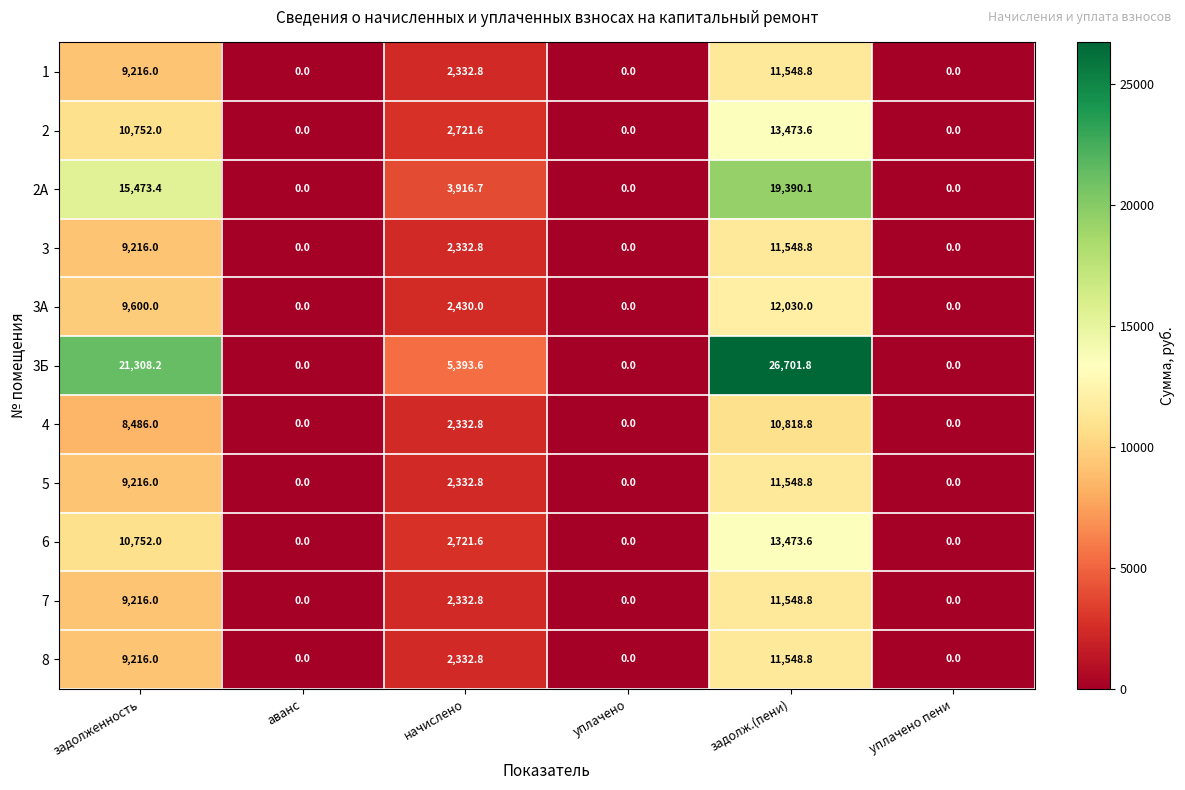

What is the greatest value displayed?

26701.8